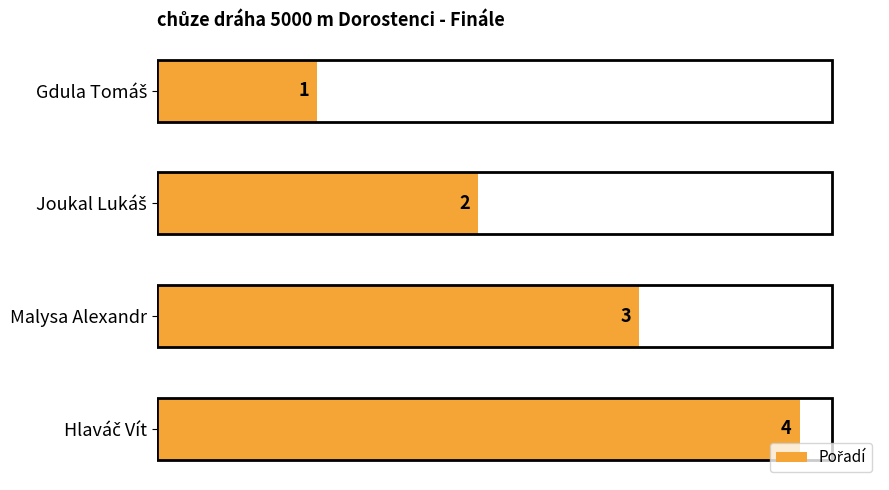

What is the value of the 3rd bar from the top?

3